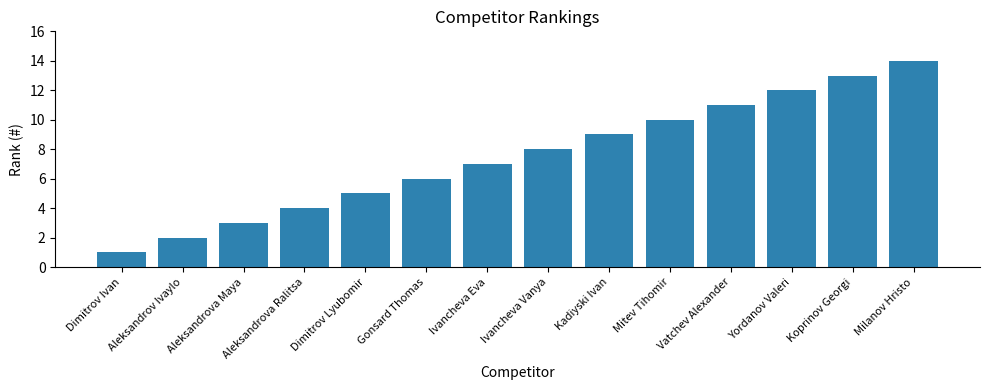

Reading right to left, transcribe all the data shown in this chart.

14	13	12	11	10	9	8	7	6	5	4	3	2	1